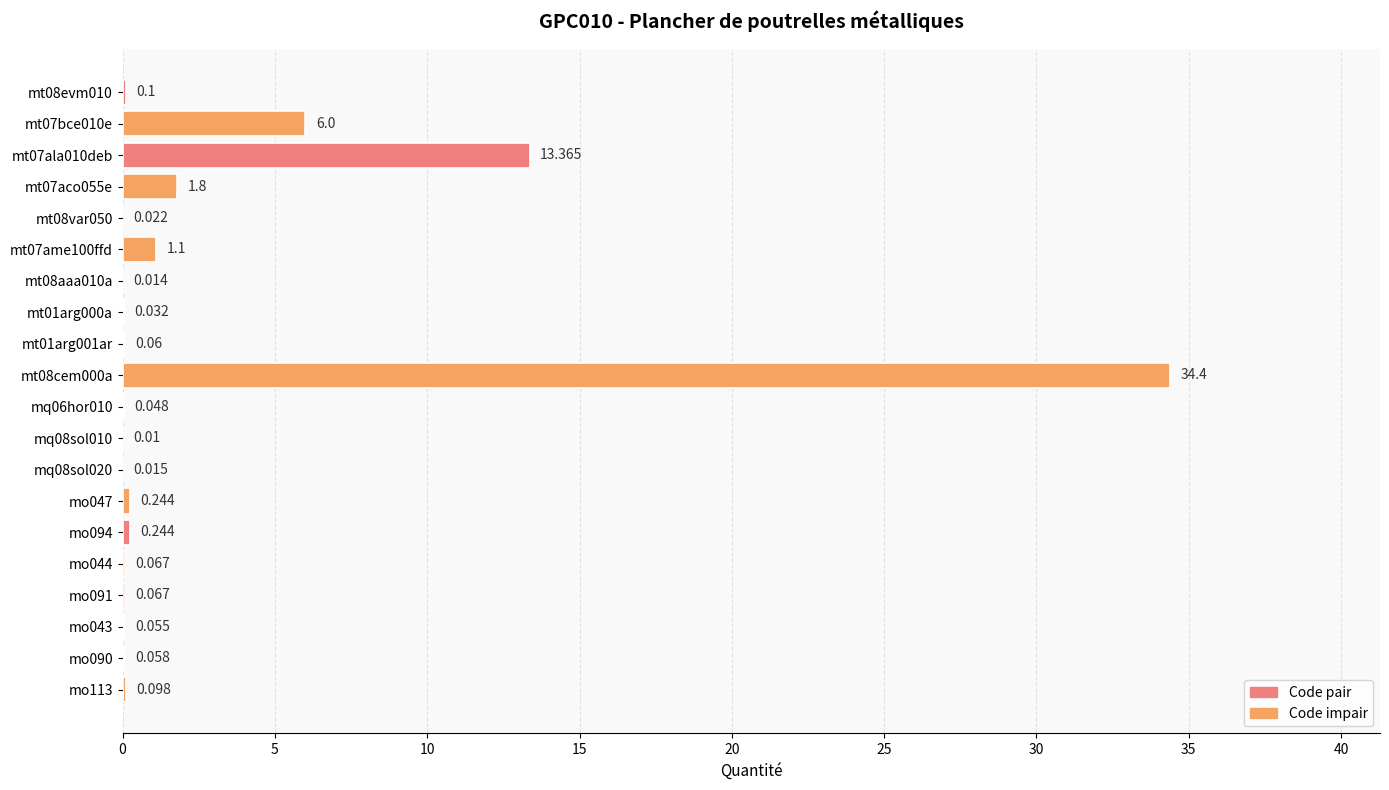

Count the number of categories in the chart.

20